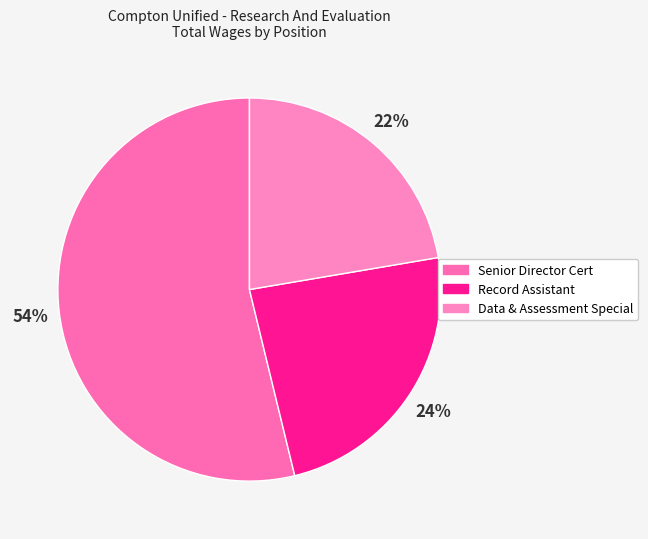

The Data & Assessment Special slice represents 33% of the pie. True or false?

False